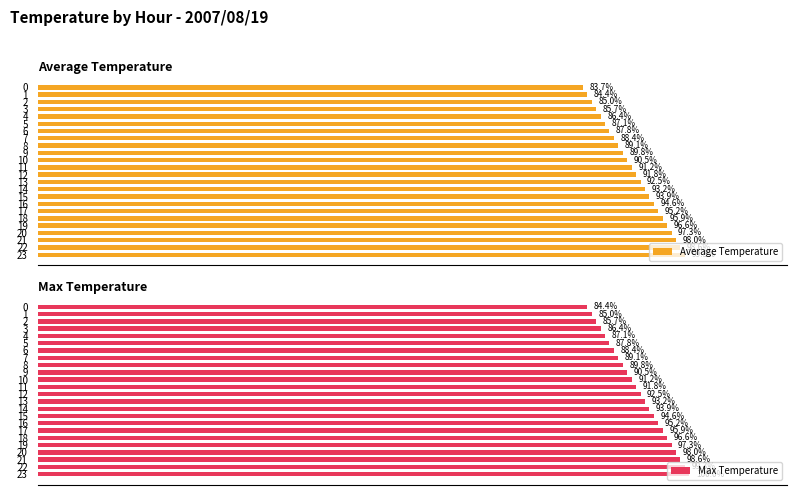

Rank the series at 6 from highest to lowest value.

Max Temperature, Average Temperature